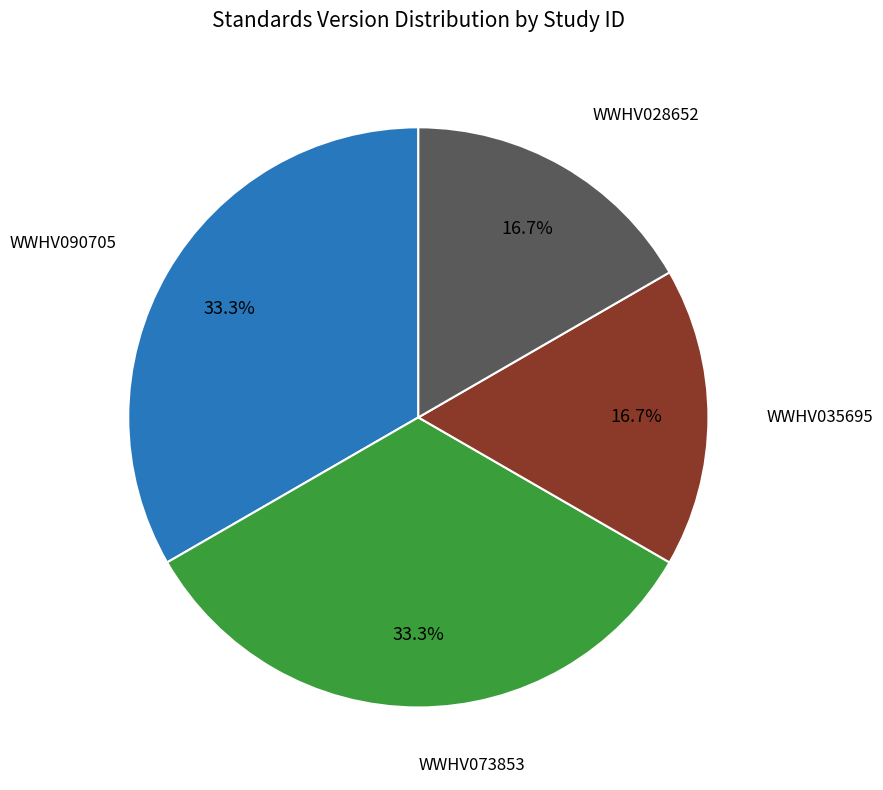

Is there any slice that represents more than half of the pie?

No